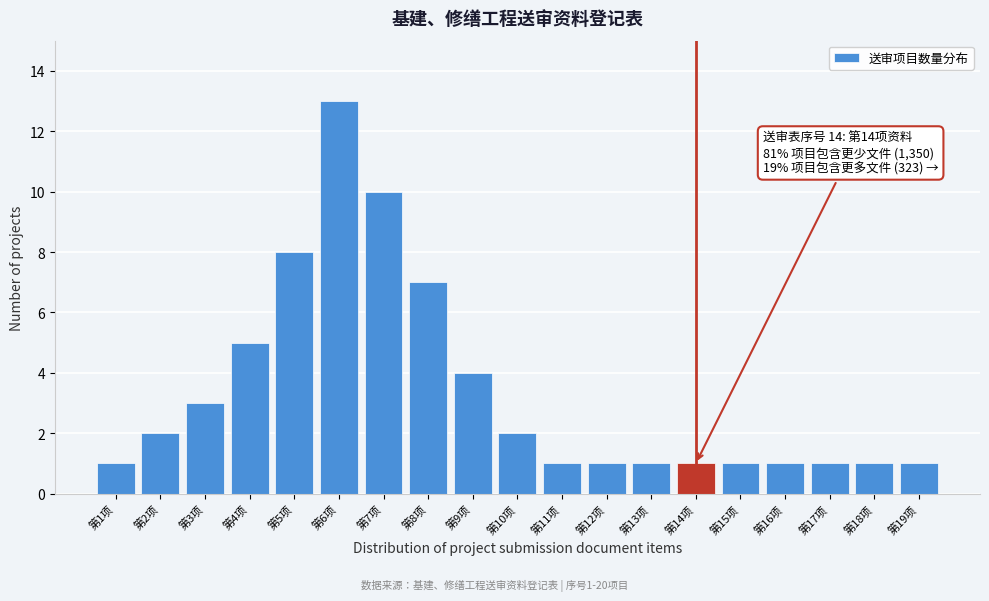

Reading right to left, what are all the values shown in this chart?

第19项=1	第18项=1	第17项=1	第16项=1	第15项=1	第14项=1	第13项=1	第12项=1	第11项=1	第10项=2	第9项=4	第8项=7	第7项=10	第6项=13	第5项=8	第4项=5	第3项=3	第2项=2	第1项=1